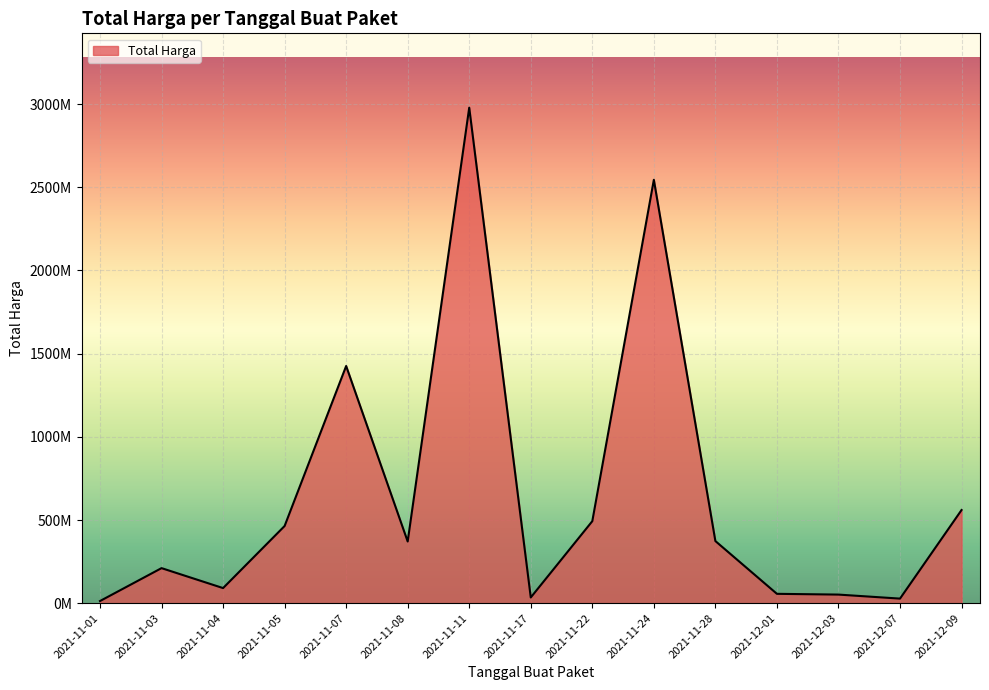

Does the chart display data point markers on the line(s)?

No